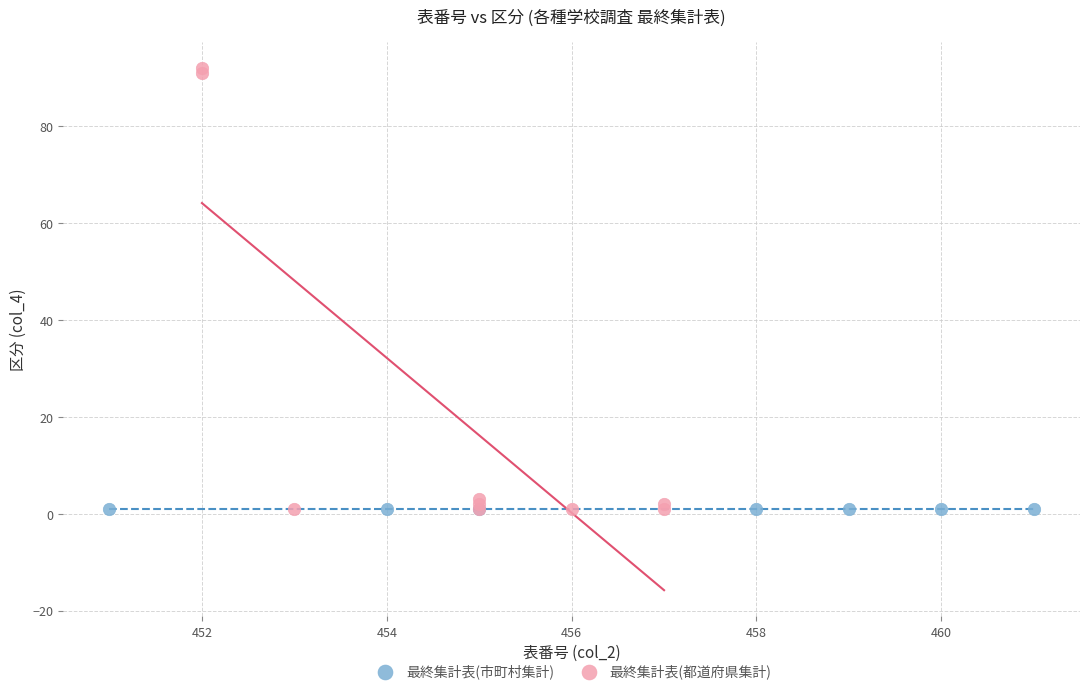

Which series reaches the maximum Y coordinate?

最終集計表(都道府県集計)